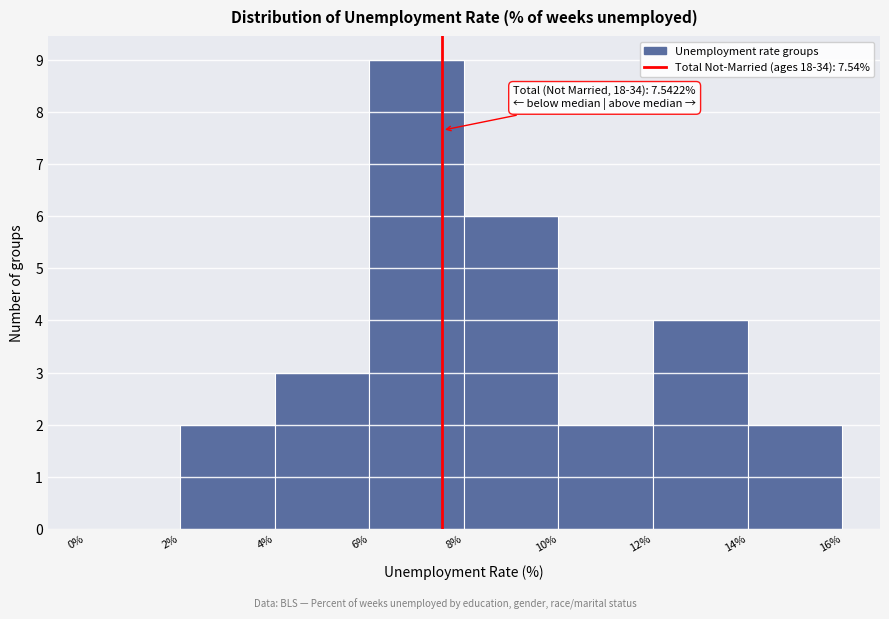

Which range on the x-axis has the tallest bar?

6% to 8%